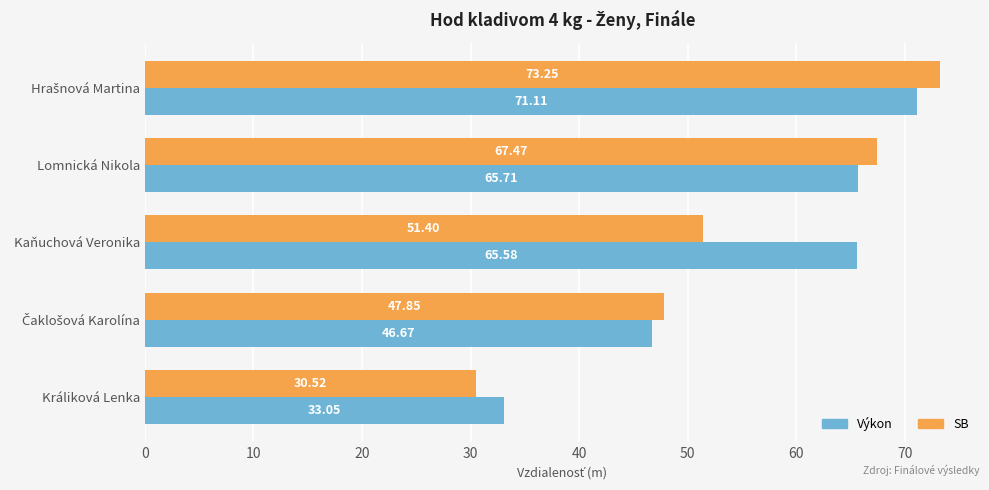

List the series in order of their peak value, lowest first.

Výkon, SB